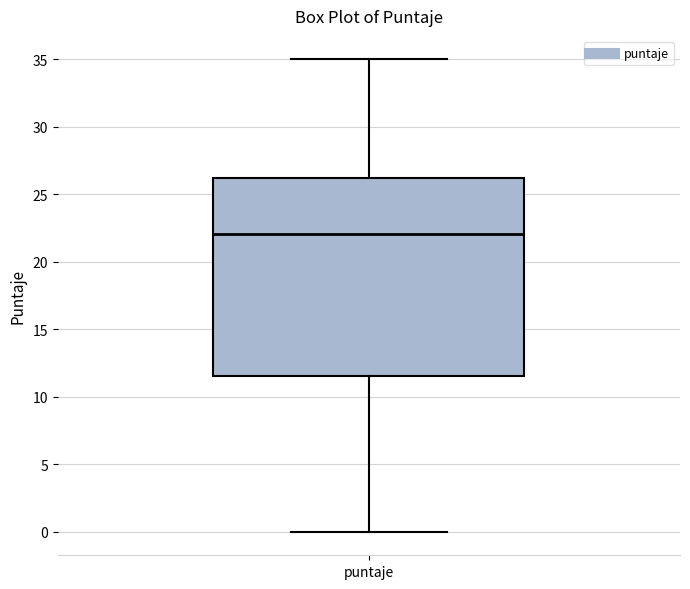

Where does the median line of the box for puntaje sit on the y-axis? The values are not printed on the chart, so give them approximately, as read against the axis.

22.0